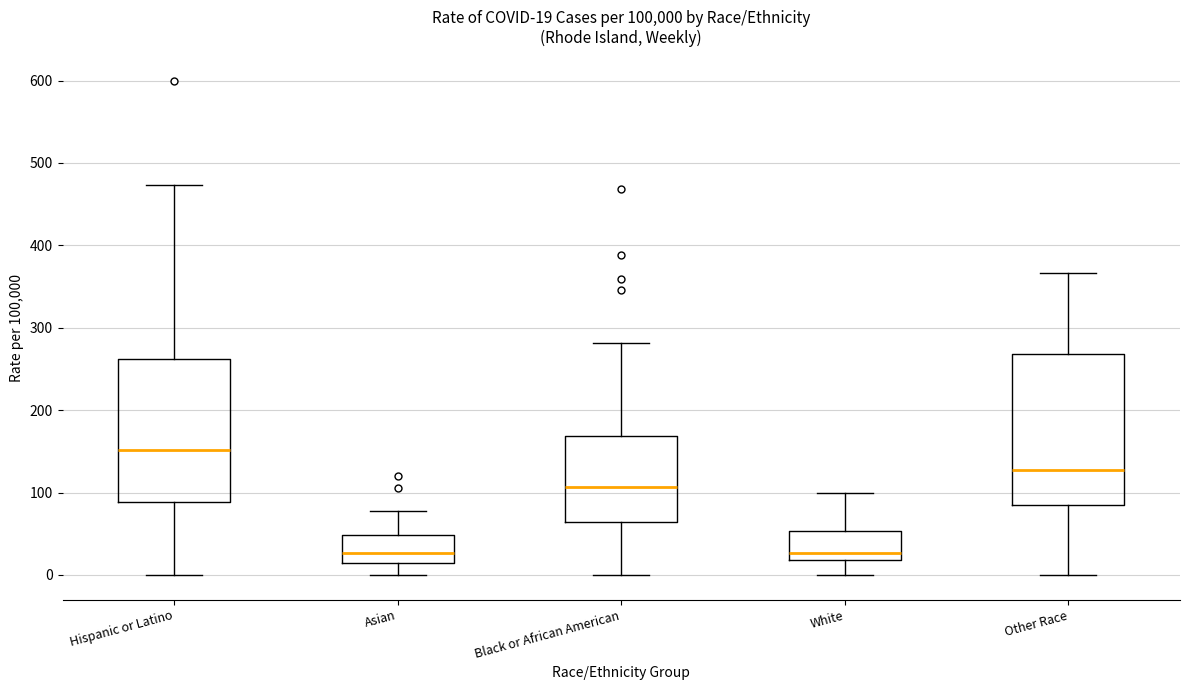

Comparing the boxes themselves (not the whiskers), which one is the tallest?

Other Race